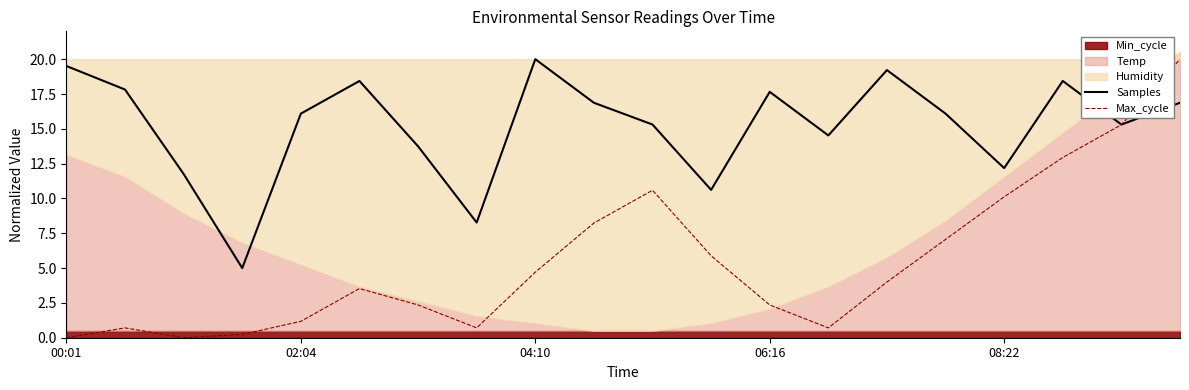

Where is the first local maximum for Samples?

5